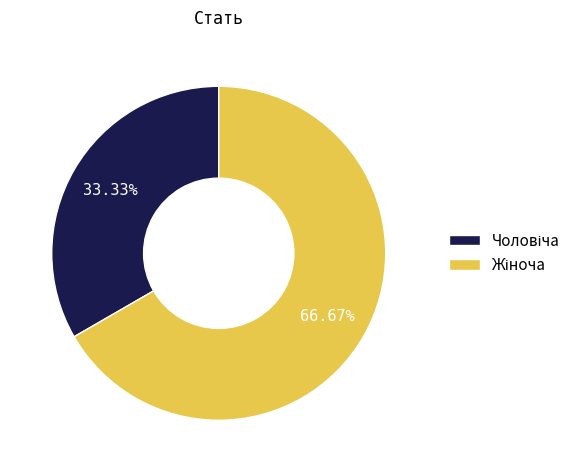

Is there a majority slice in this chart?

Yes